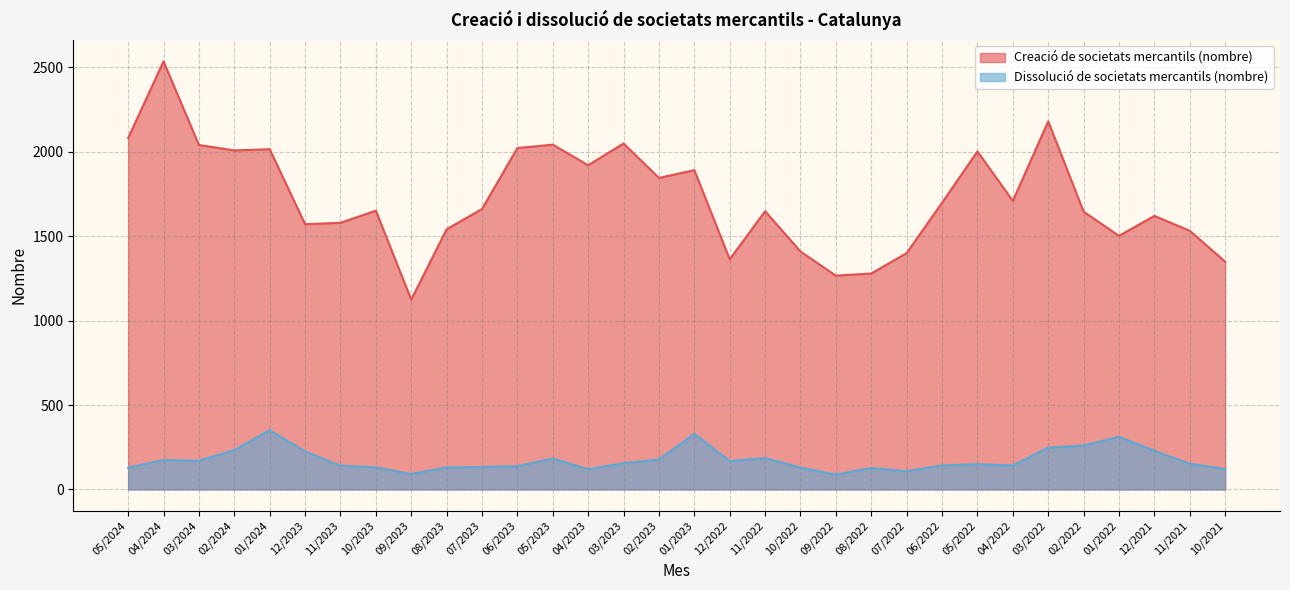

The Dissolució de societats mercantils (nombre) series shows 152 at 11/2021. True or false?

True